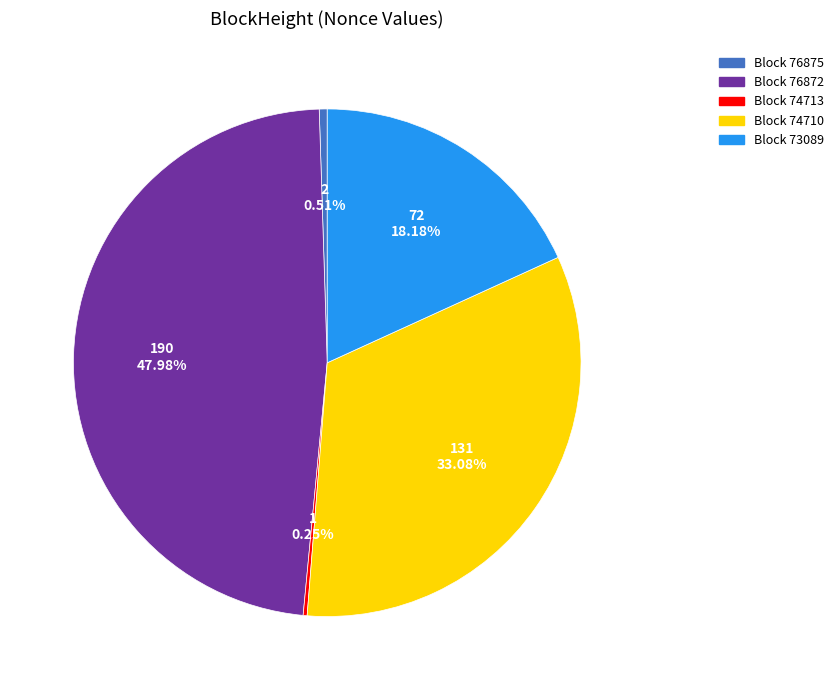

Does any single category account for the majority?

No